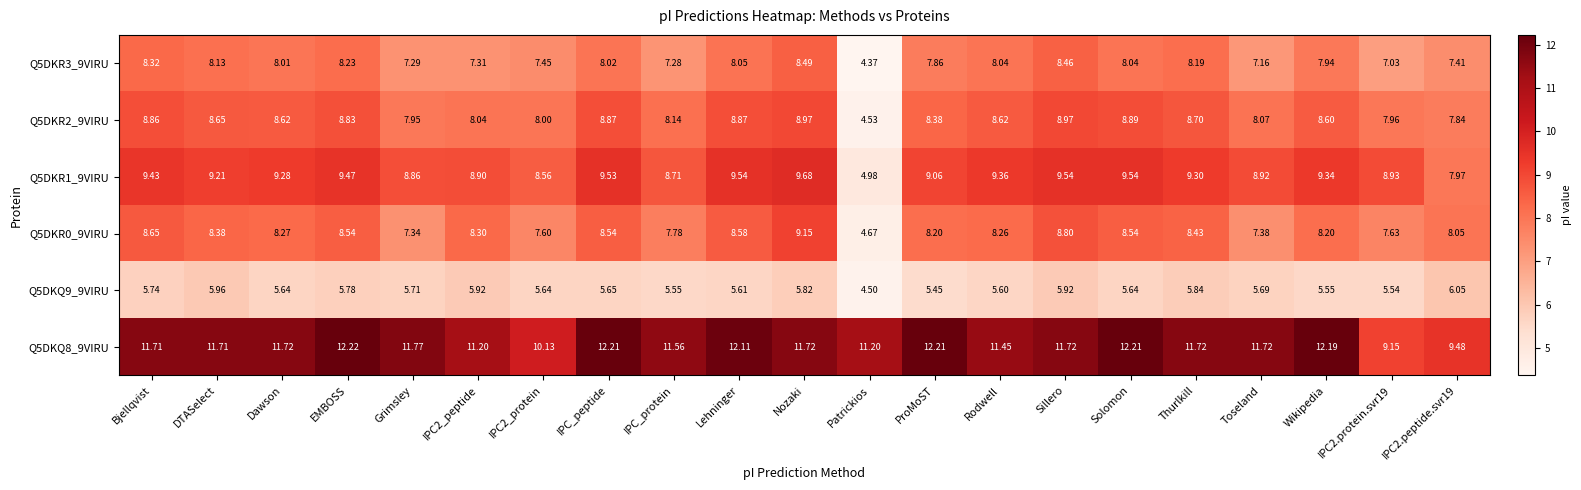

Where does the Q5DKR2_9VIRU series first go above 8?

Bjellqvist